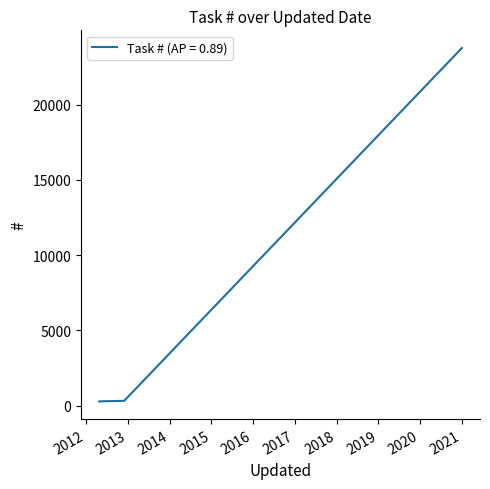

What is the greatest value displayed?

23771